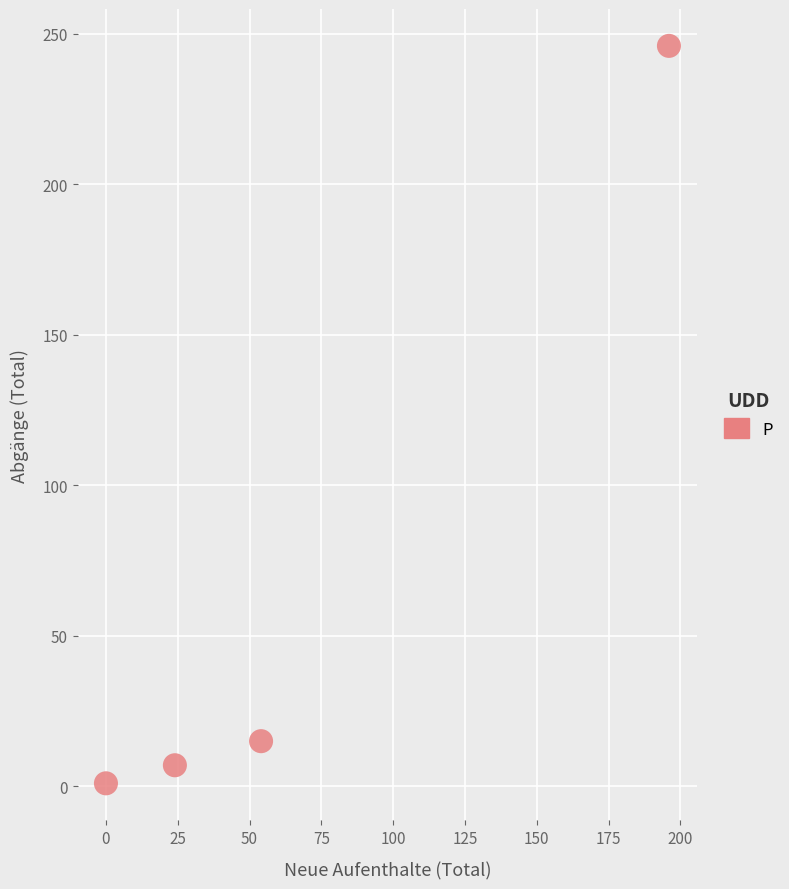

What is the range of X values (max minus min)?

196